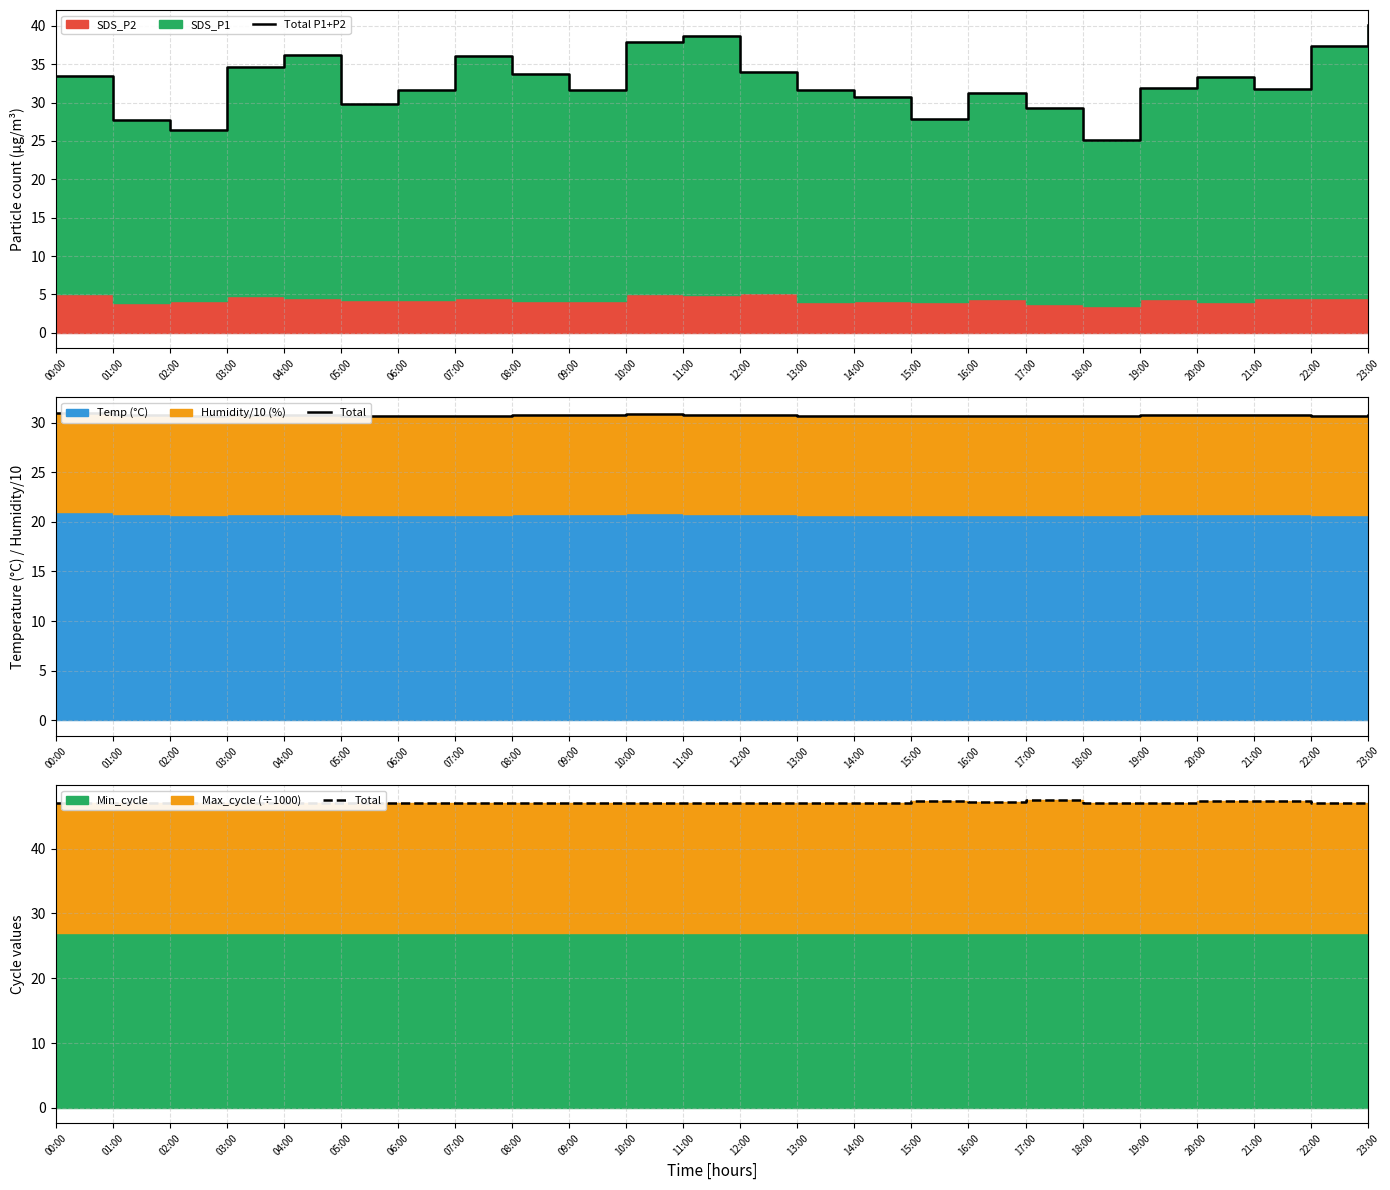

What is the difference between the maximum and minimum values in the Total series?

0.5